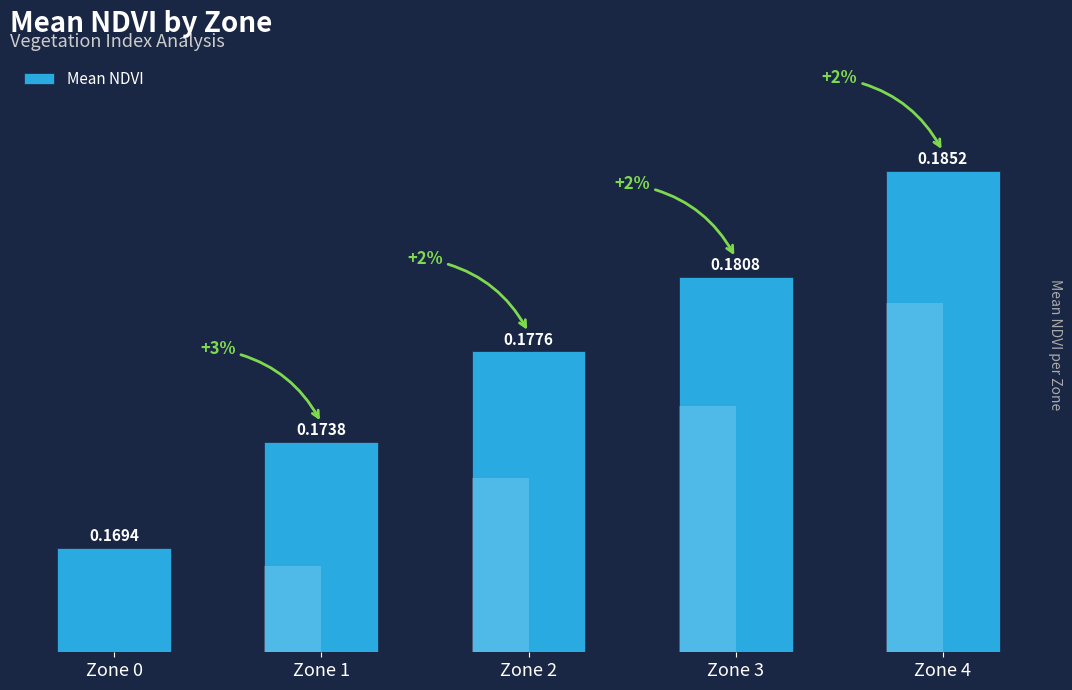

What is the sum of all values?

0.9